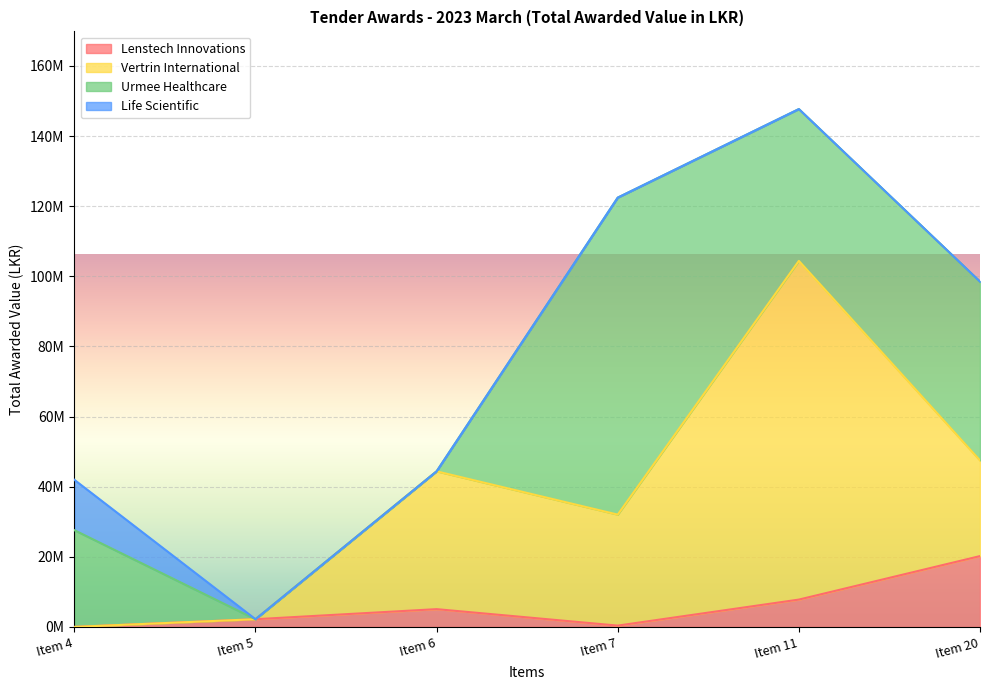

What is the difference between the second highest and second lowest values in the Lenstech Innovations series?

7420800